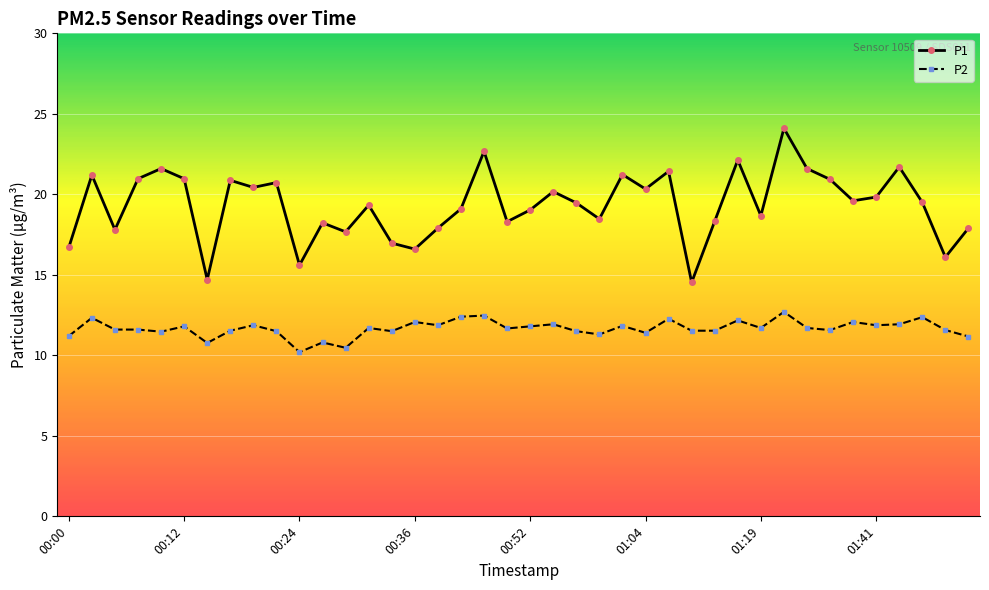

What is the minimum value for P2?

10.2